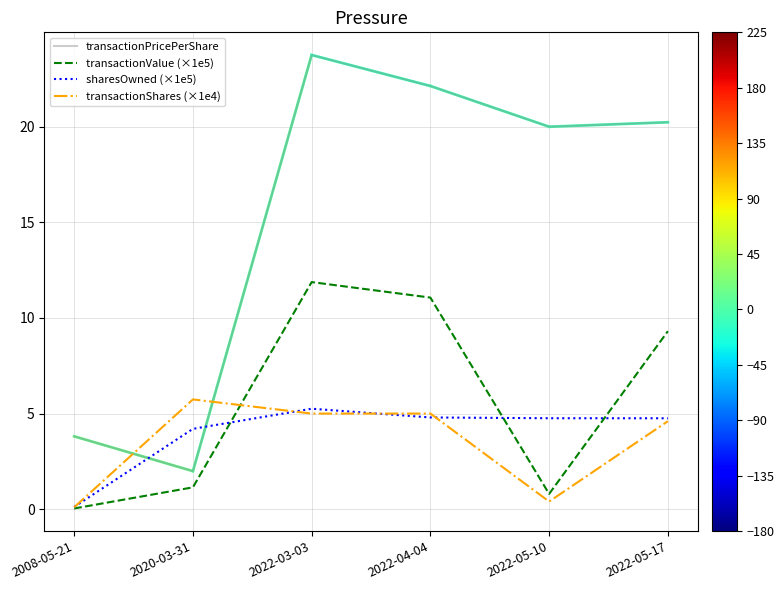

Which series has the widest spread of values?

transactionPricePerShare